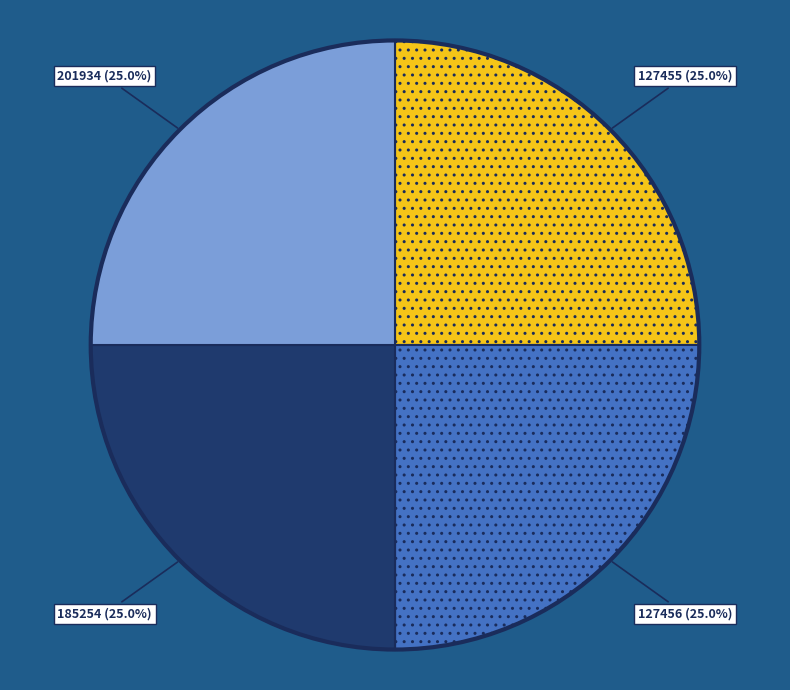

What percentage do 185254 and 127456 together represent?

50.0%